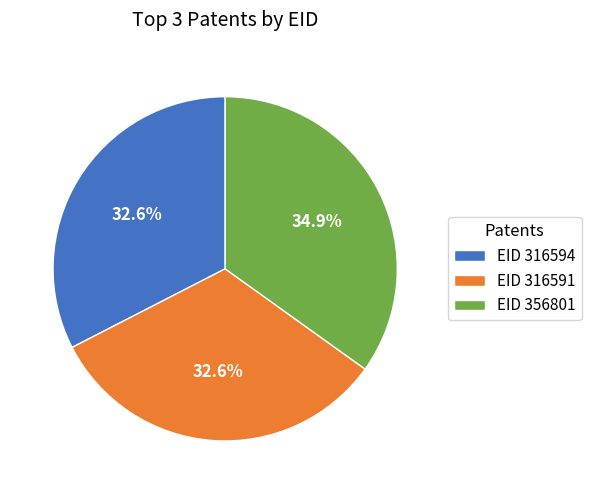

To the nearest percent, what is the average slice percentage?

33%